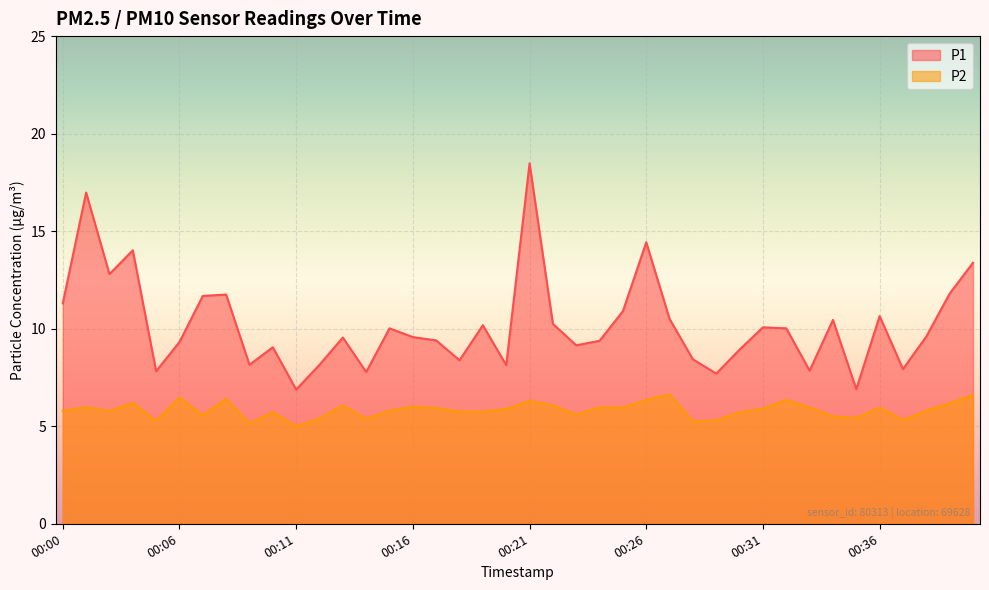

At which label is P1 closest to 12?

00:39